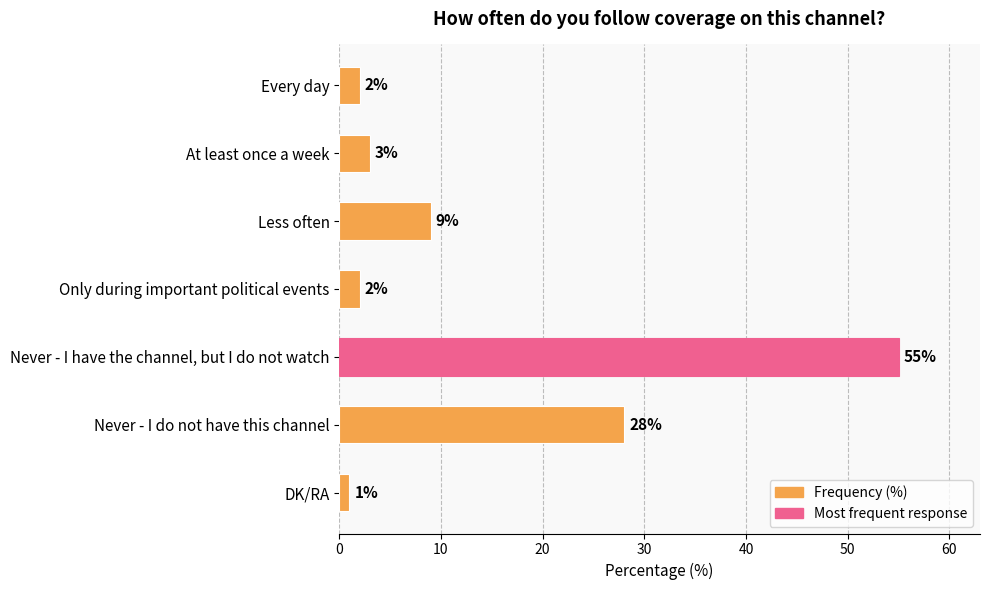

The value at Less often is 9. True or false?

True